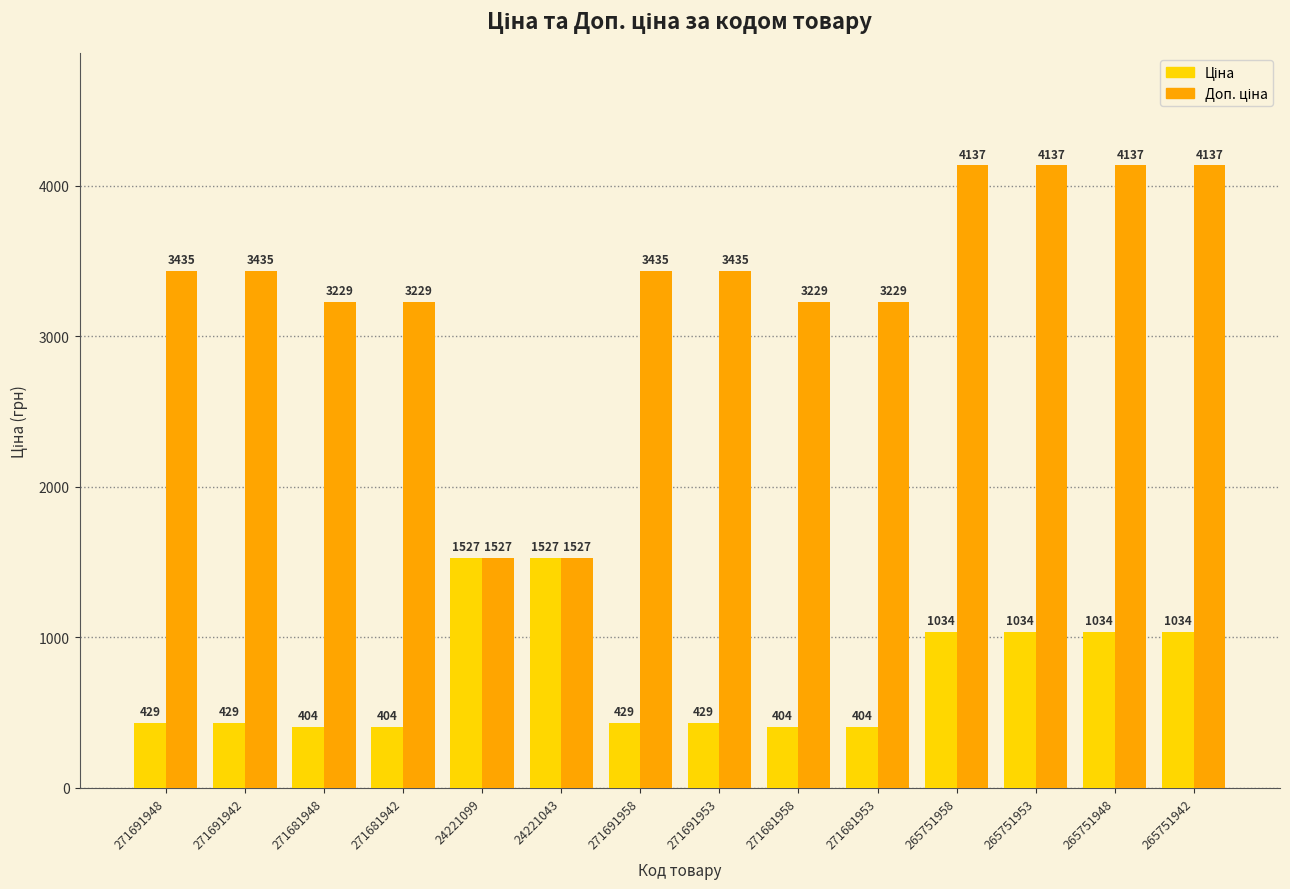

What is the smallest value displayed?

403.6